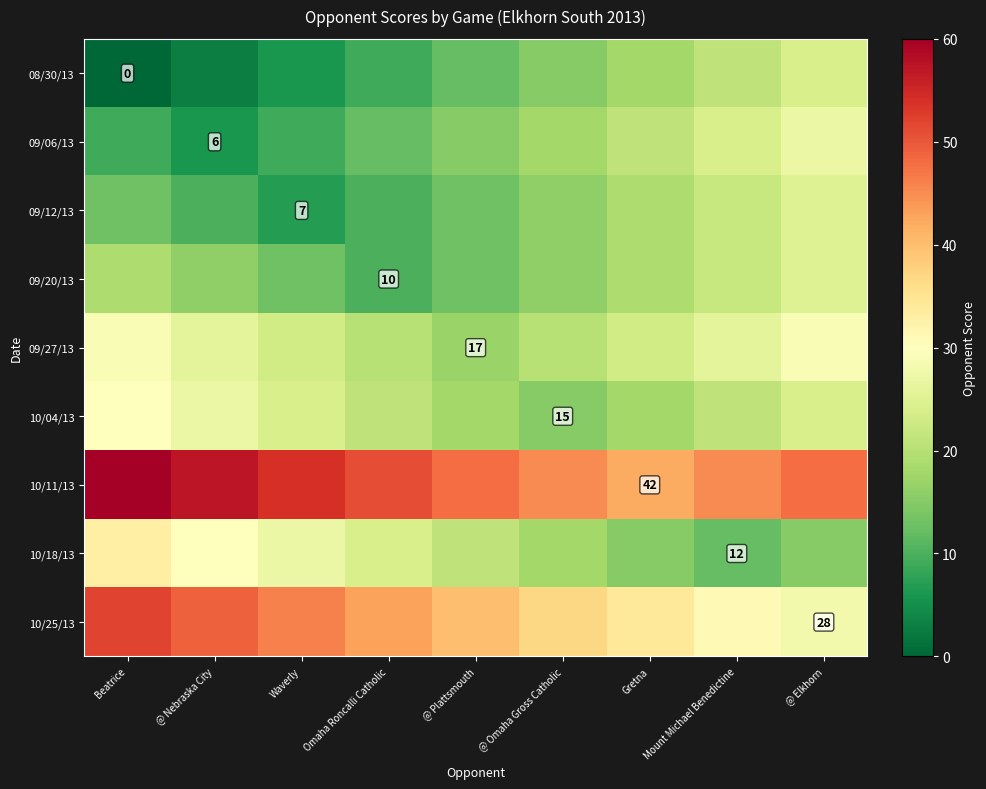

What is the highest value of the 10/25/13 series?

52